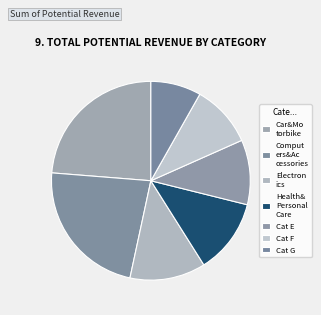

To the nearest percent, what is the difference between the largest and smallest slice percentages?

16%